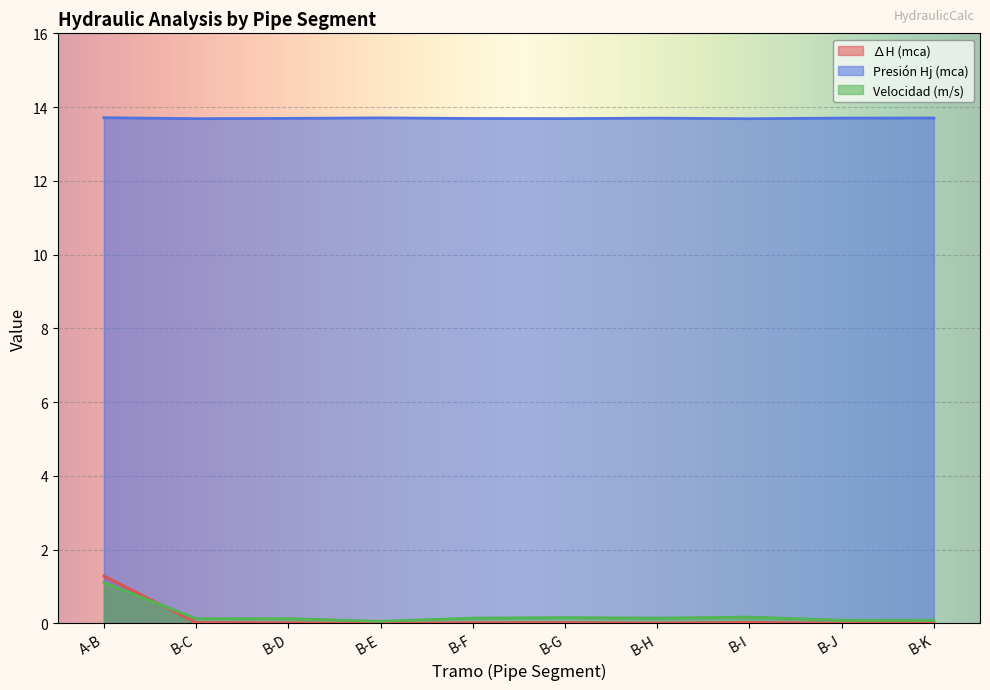

What is the difference between the ∆H (mca) values at A-B and B-E?

1.3